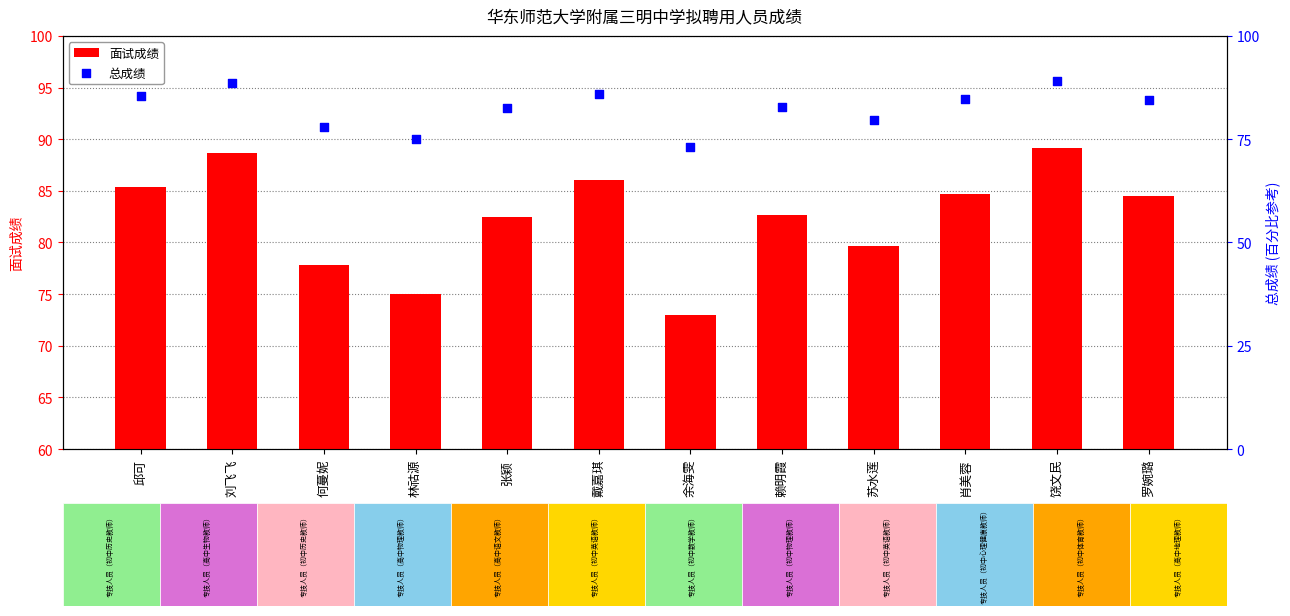

What are all the series names shown in the legend?

面试成绩, 总成绩